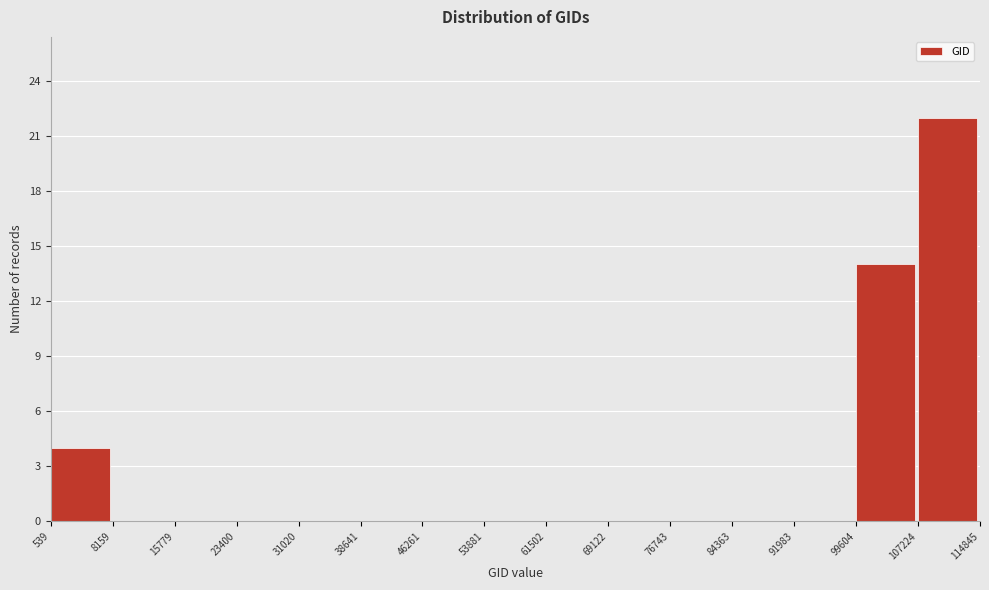

What is the height of the bar covering 539 to 8159 on the x-axis? The values are not printed on the chart, so give them approximately, as read against the axis.

4